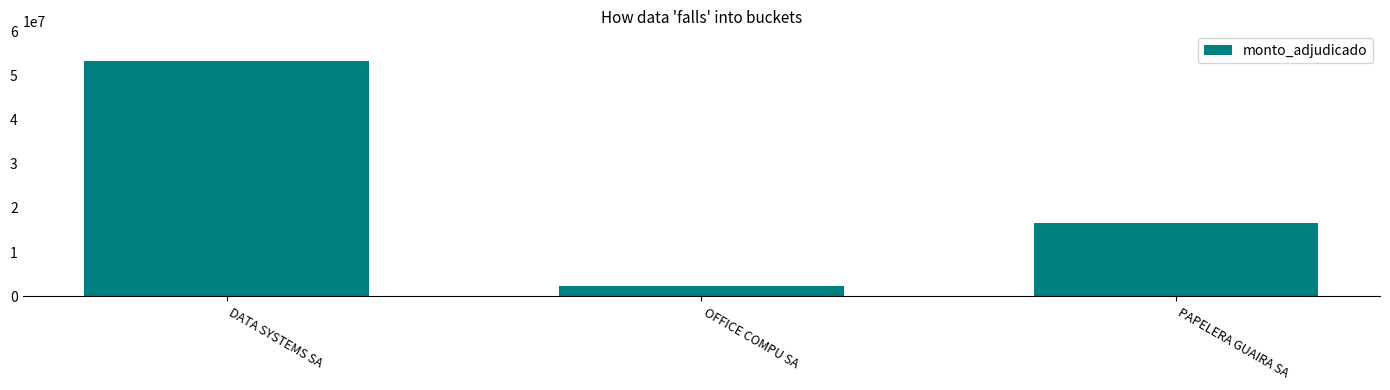

Is it true that the value at OFFICE COMPU SA is 2300000?

True